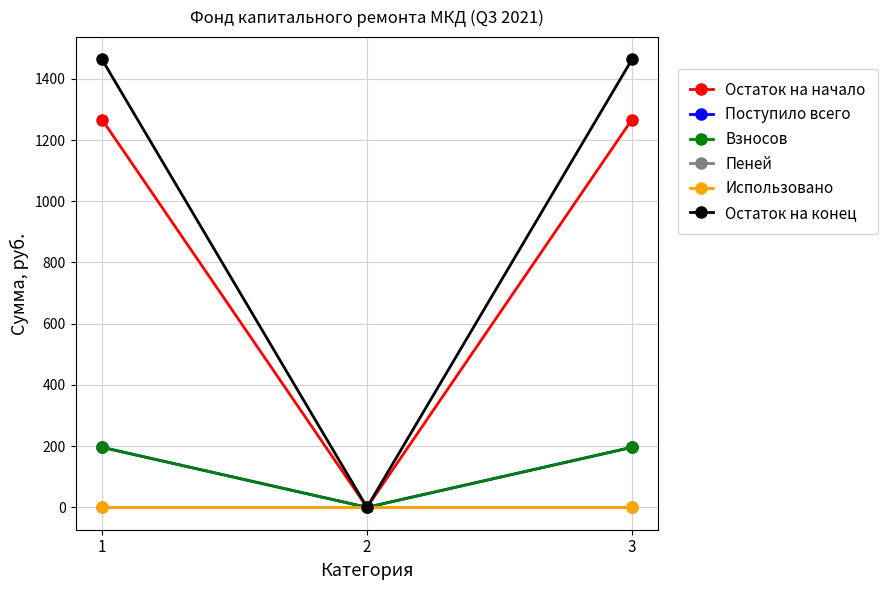

What is the spread (max minus min) of values at 1?

1463.2